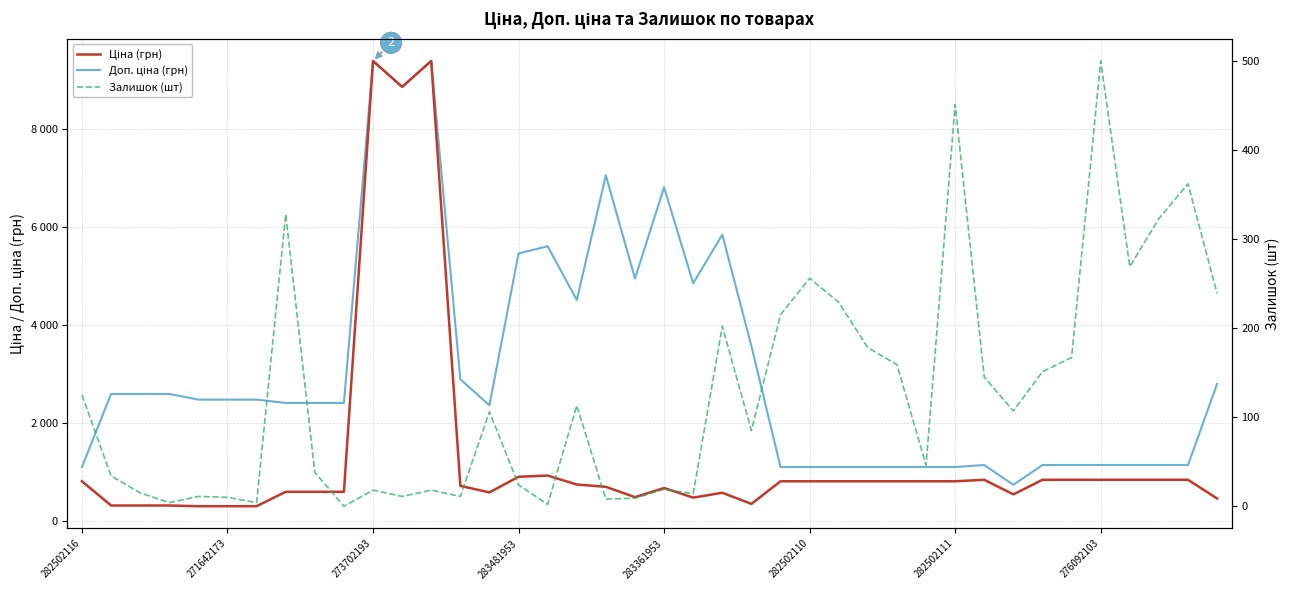

What is the difference between the maximum and minimum values in the Доп. ціна (грн) series?

8637.0